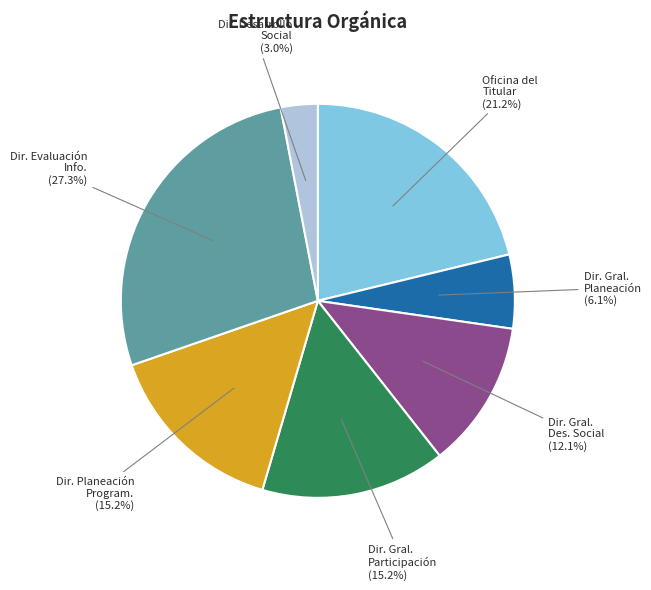

Does Dir. Planeación Program. represent more than half of the total?

No